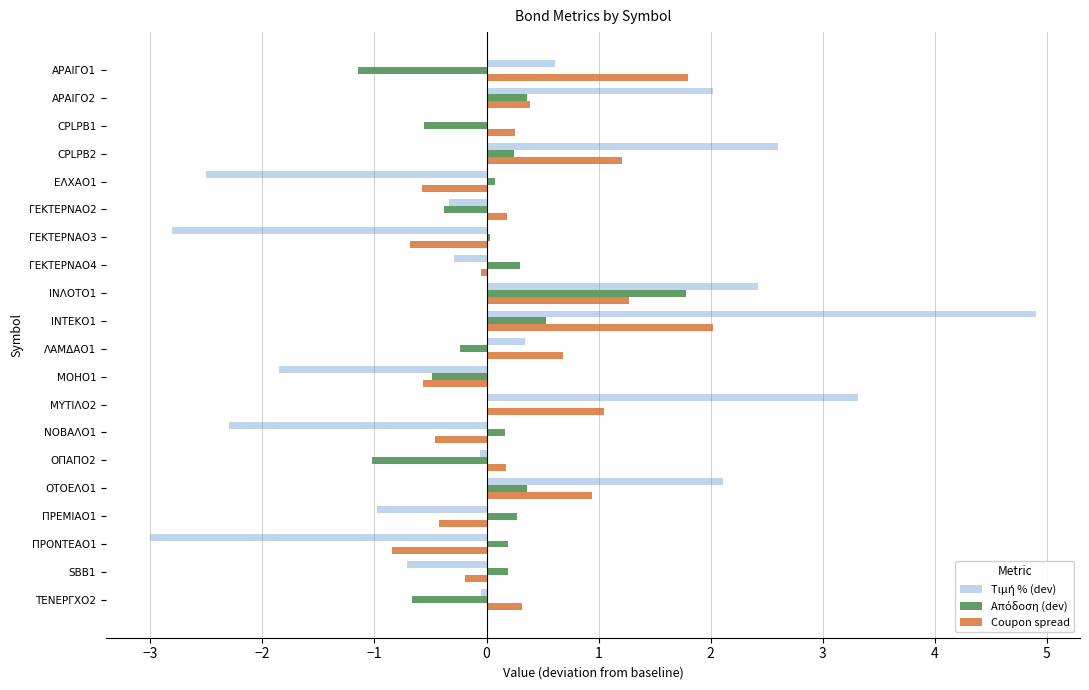

At which category is the sum across all series the highest?

ΙΝΤΕΚΟ1